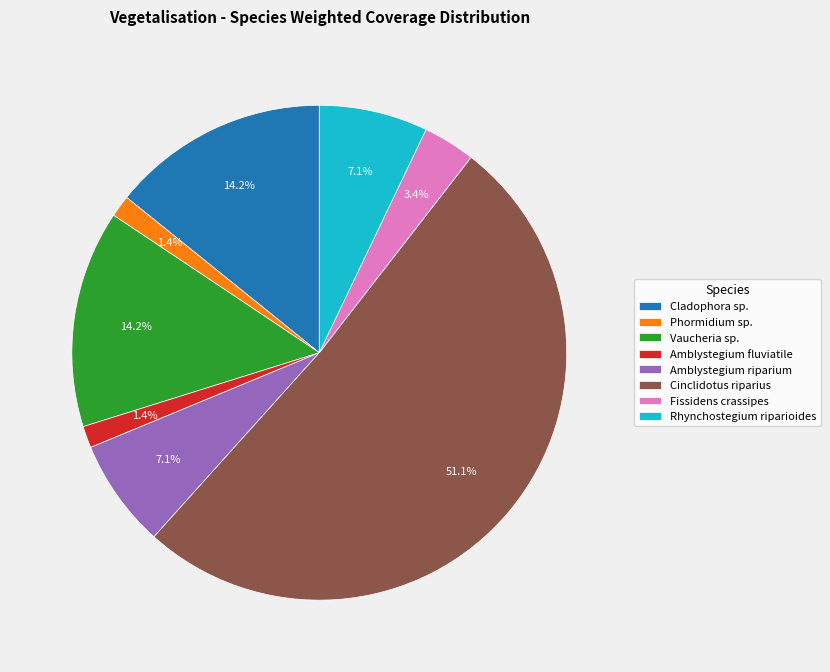

The Fissidens crassipes slice represents 3% of the pie. True or false?

True